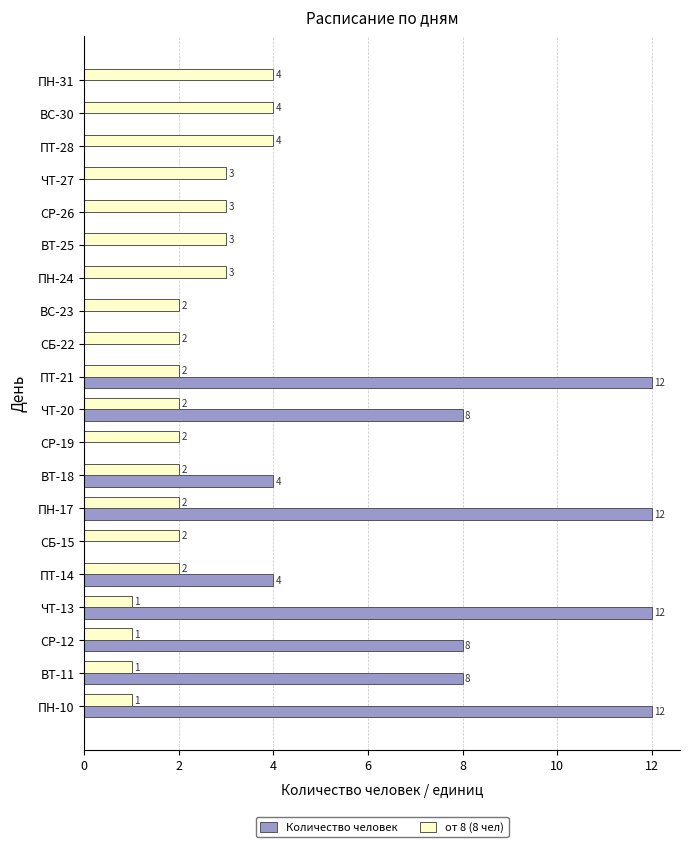

The value of Количество человек at ВТ-11 is 8. True or false?

True